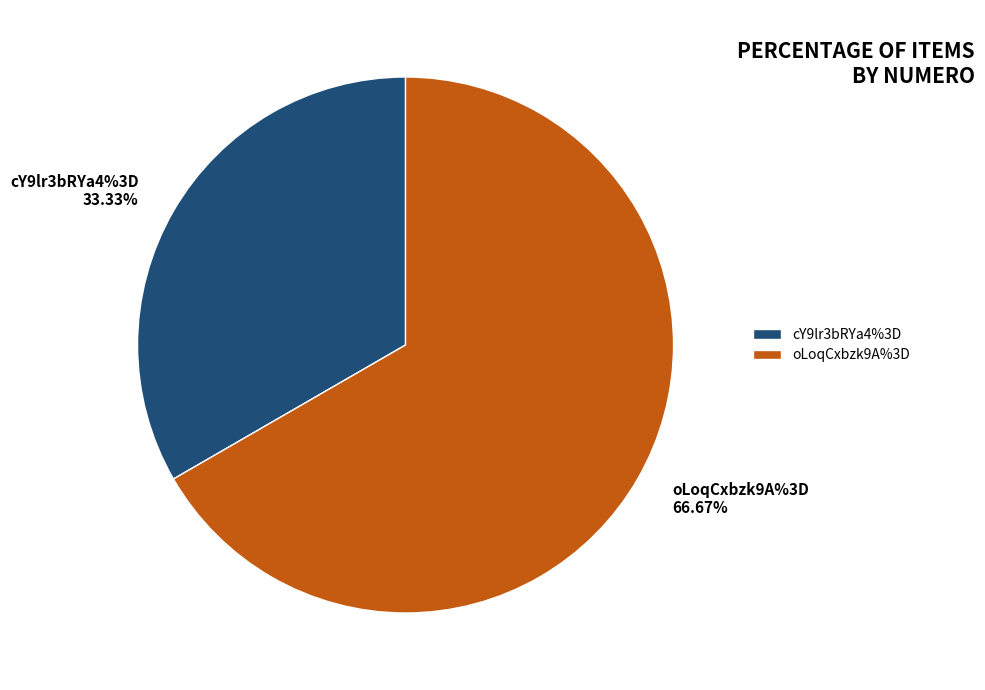

What is the ratio of the value at cY9lr3bRYa4%3D to the value at oLoqCxbzk9A%3D?

0.5